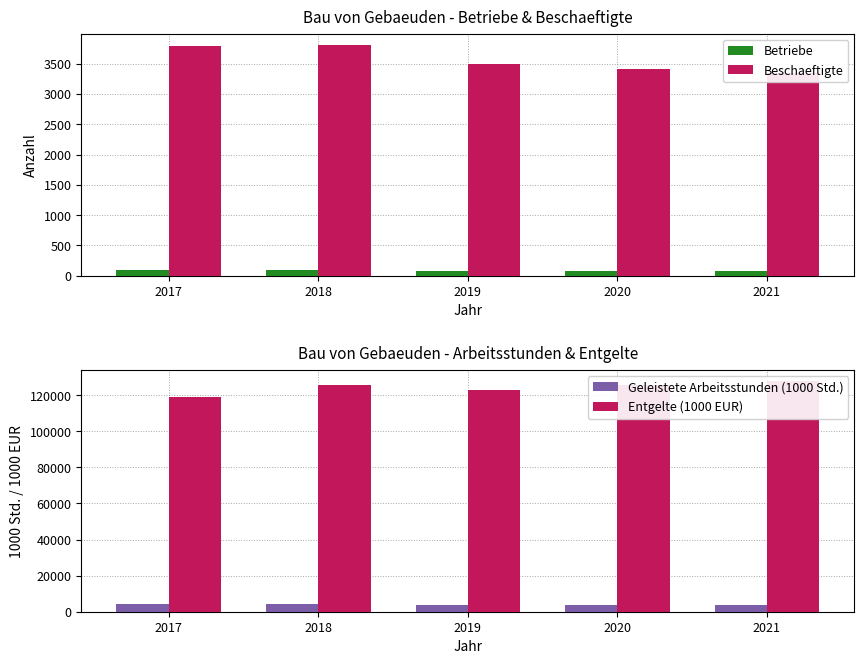

True or false: Beschaeftigte has a value of 3351.2 at 2021.

True